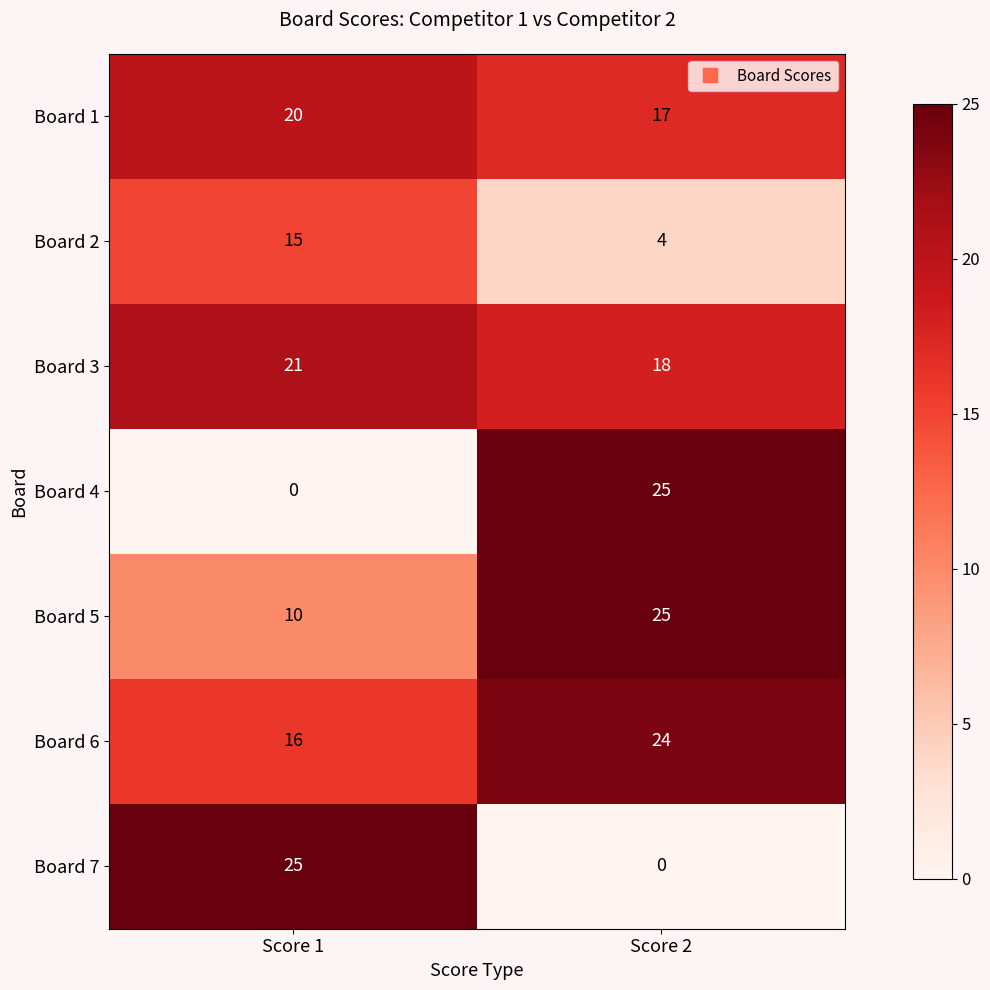

The Board 6 series shows 26 at Score 1. True or false?

False